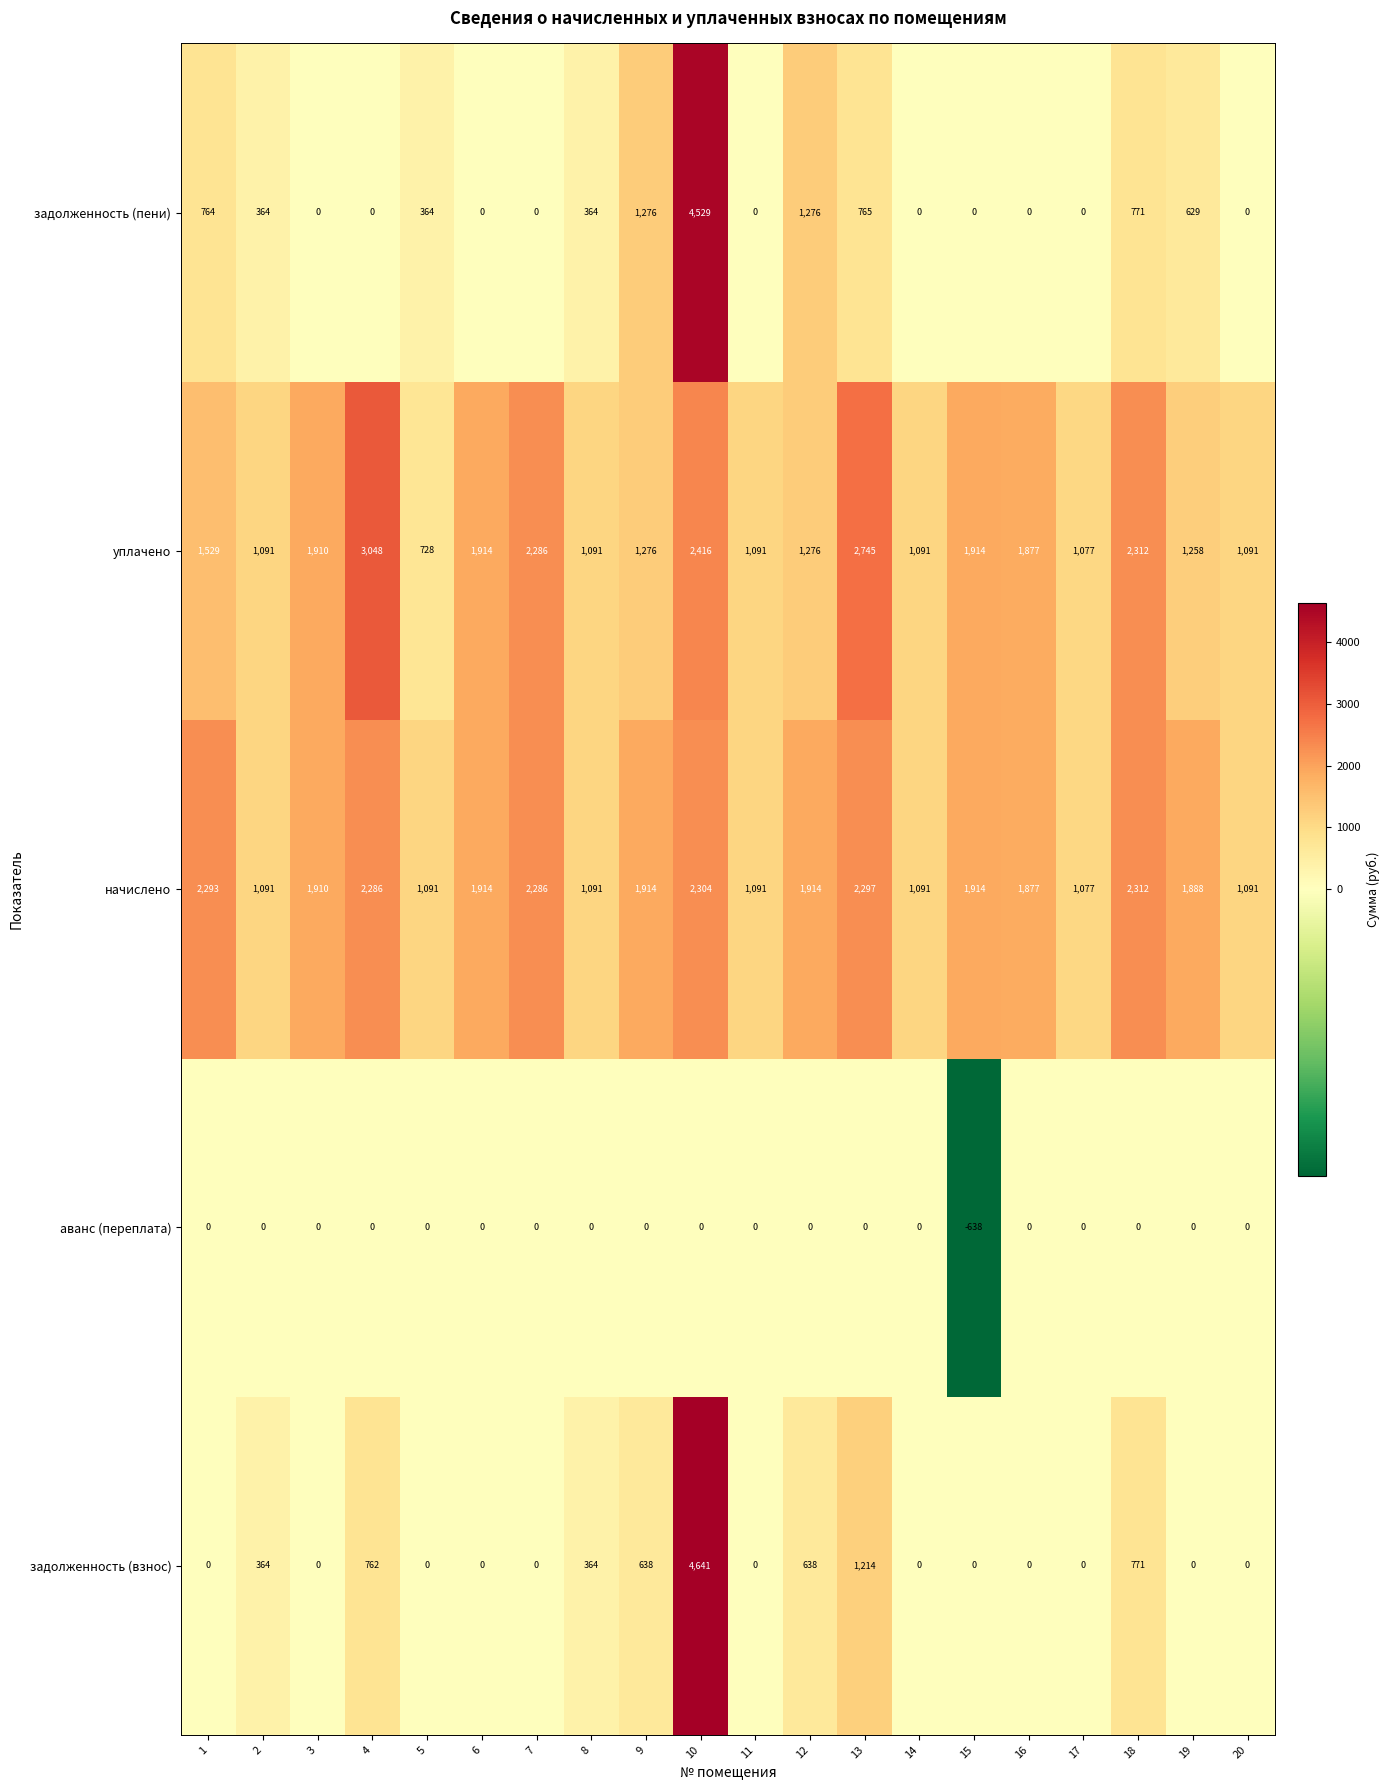

The задолженность (пени) series shows 2259 at 9. True or false?

False